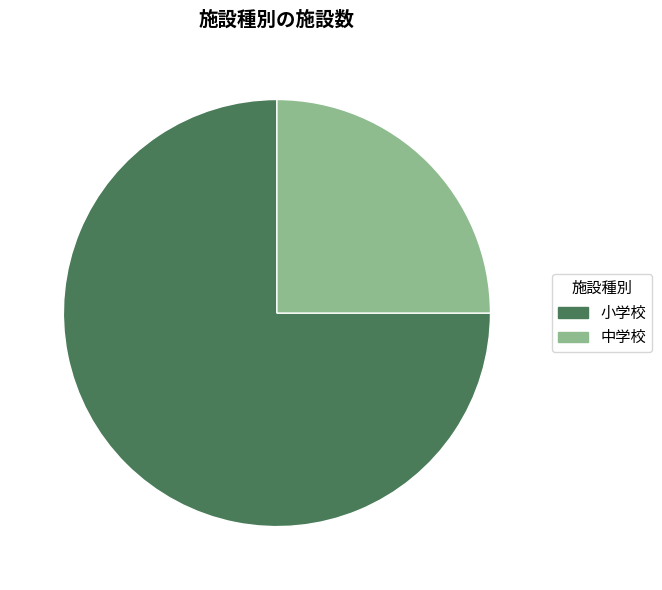

How many segments does this pie chart have?

2